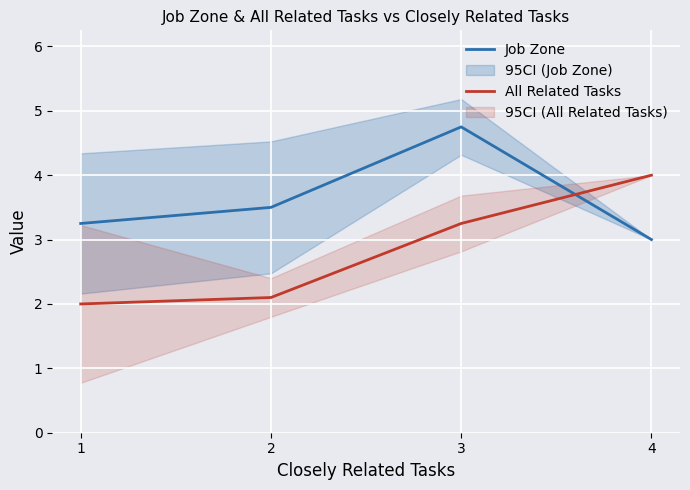

Which series has the largest total across all categories?

Job Zone